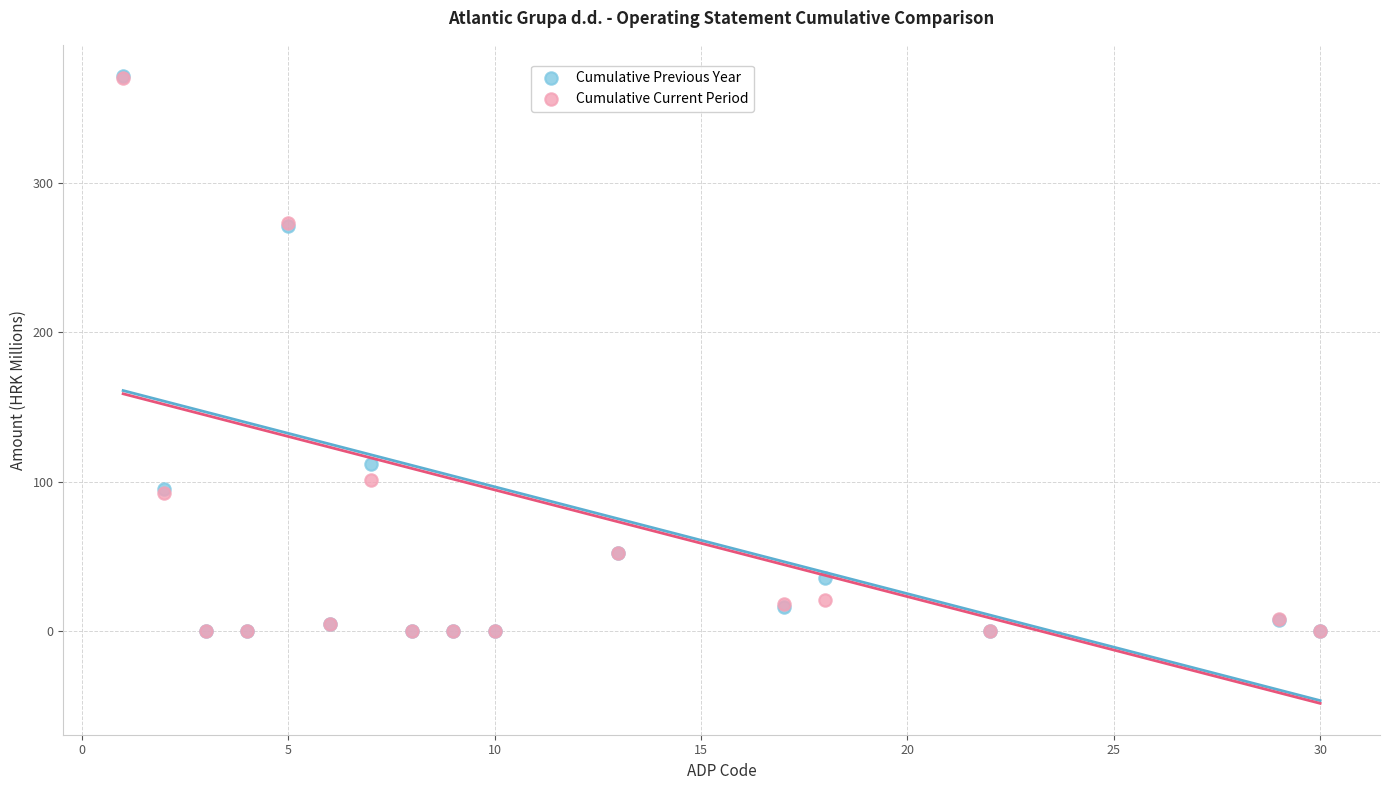

In the Cumulative Previous Year series, what Y value is closest to 185?

112.1